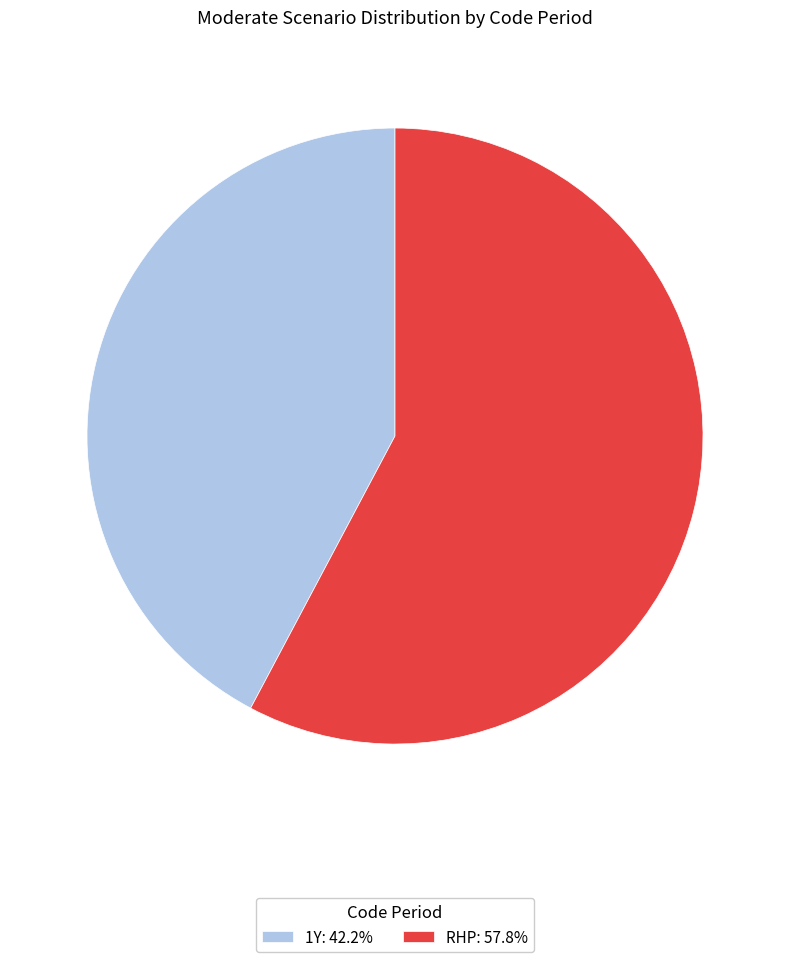

Does RHP: 57.8% represent more than half of the total?

Yes